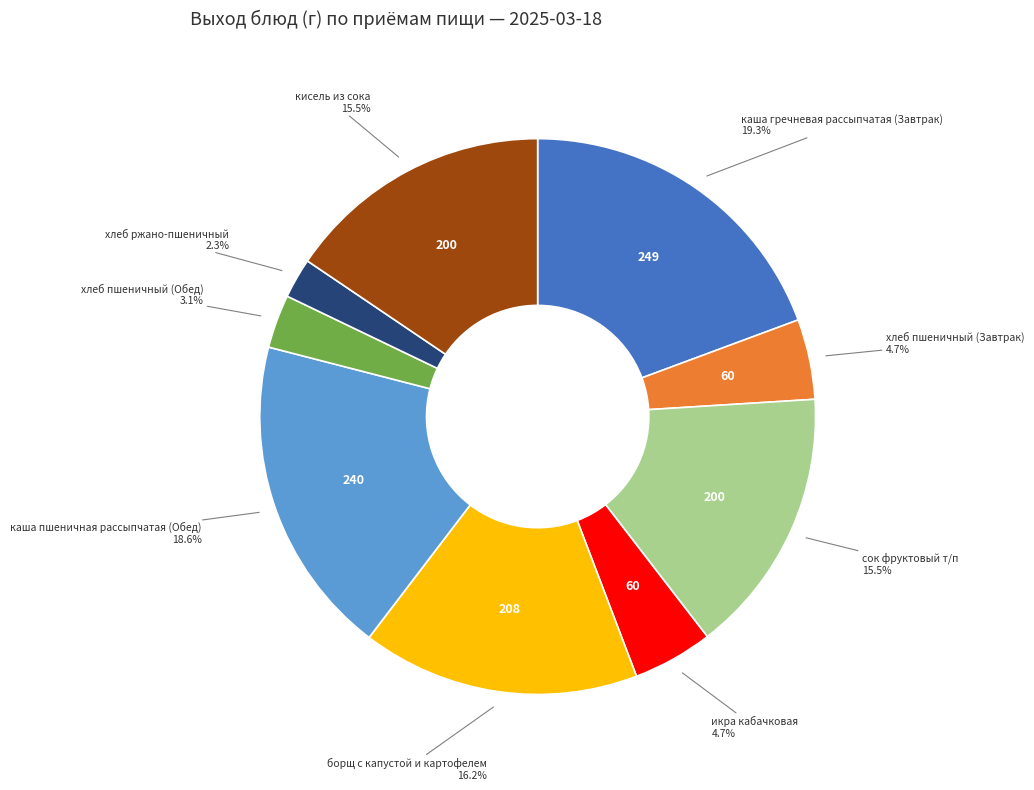

What is the ratio of the value at хлеб пшеничный (Обед) to the value at хлеб ржано-пшеничный?

1.3